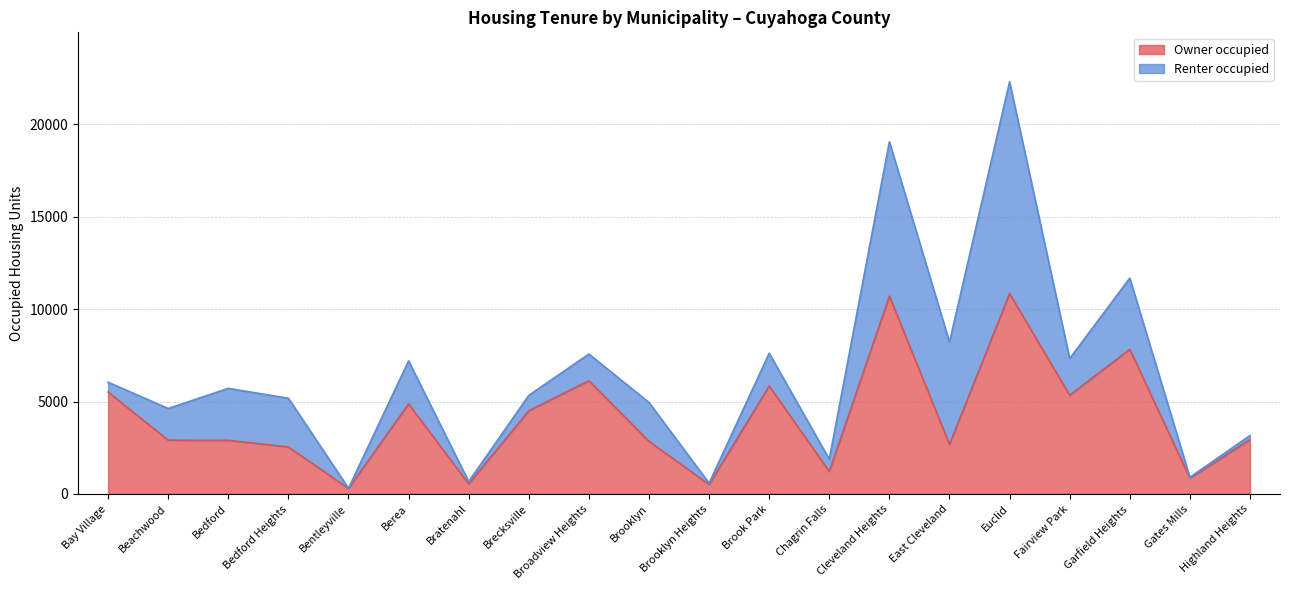

What is the label of the 13th point from the left?

Chagrin Falls